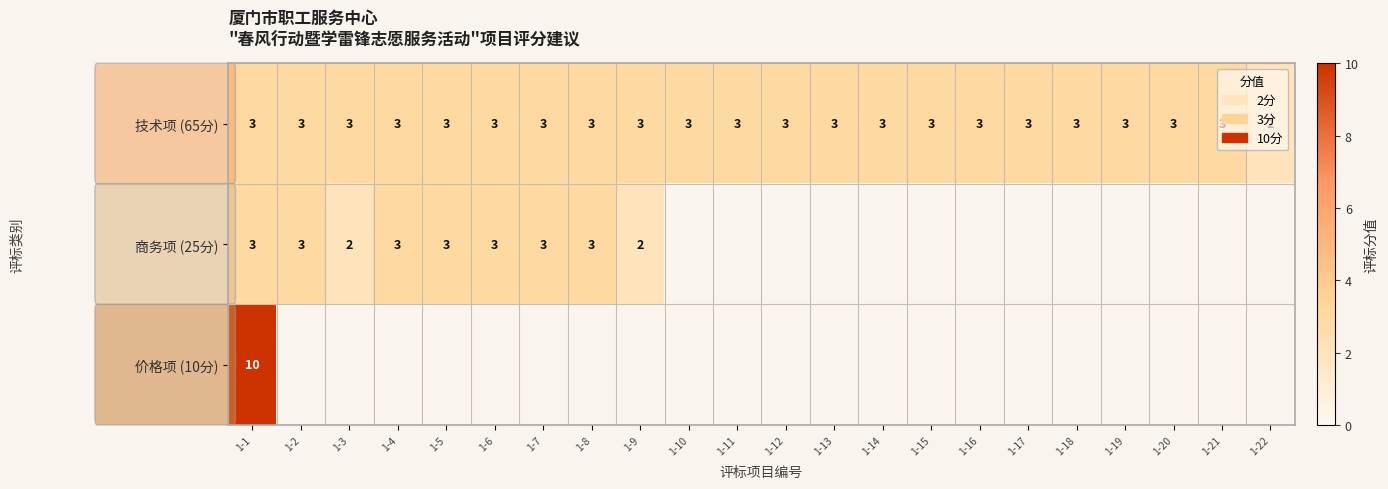

At which category is the sum across all series the highest?

1-1